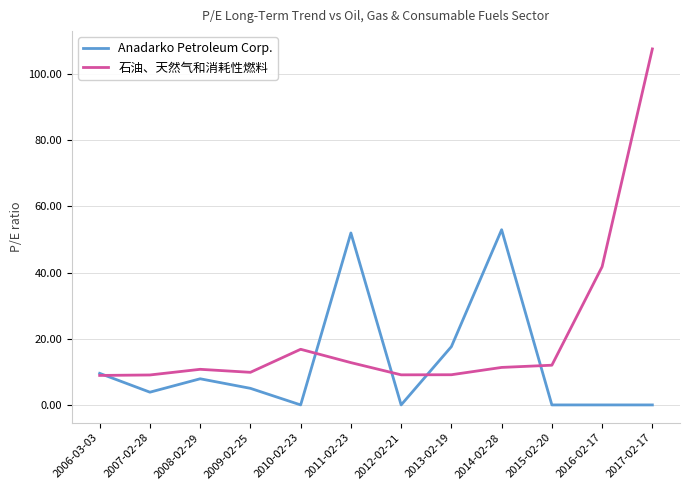

What are all the series names shown in the legend?

Anadarko Petroleum Corp., 石油、天然气和消耗性燃料